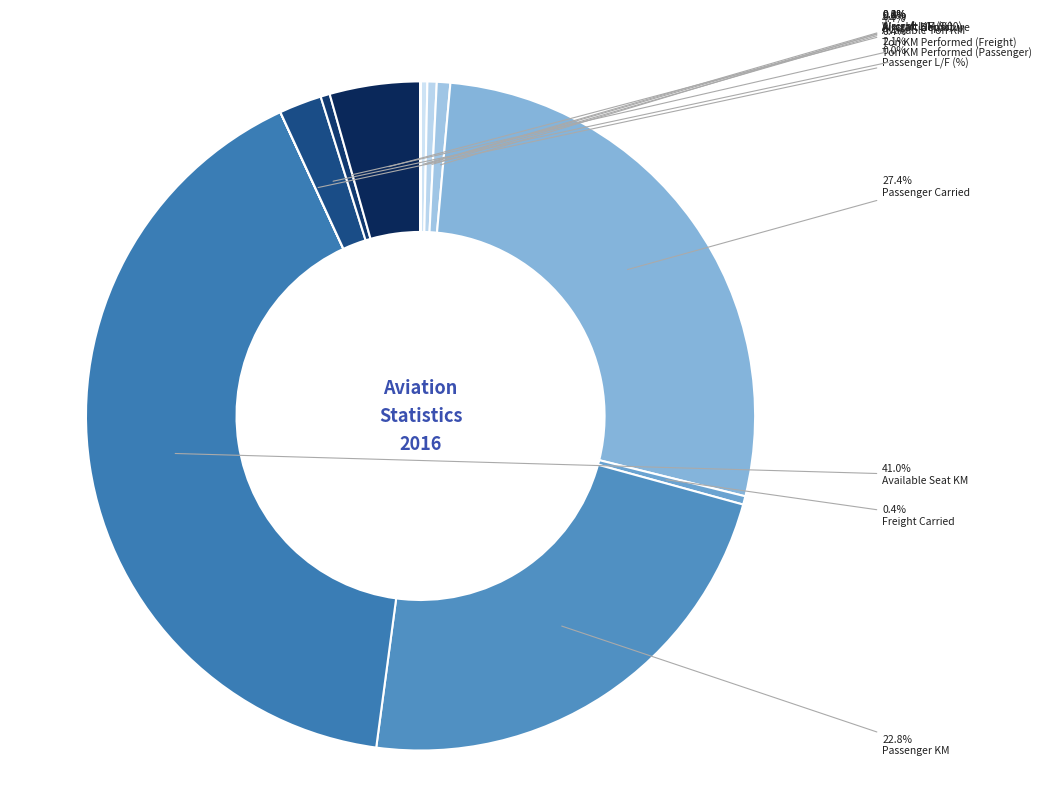

Which slice is the smallest?

Passenger L/F (%)